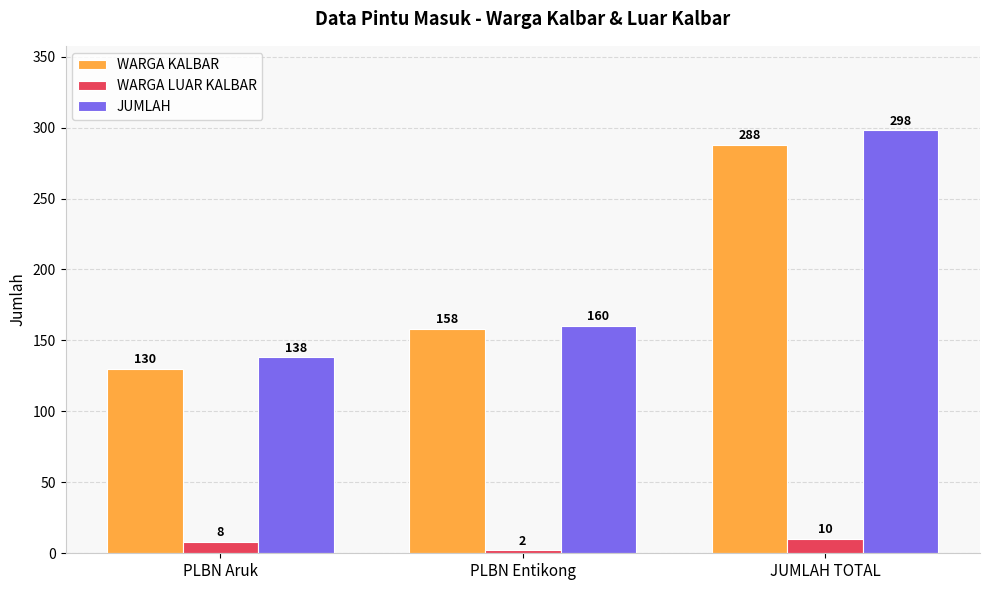

Rank the series at PLBN Entikong from lowest to highest value.

WARGA LUAR KALBAR, WARGA KALBAR, JUMLAH